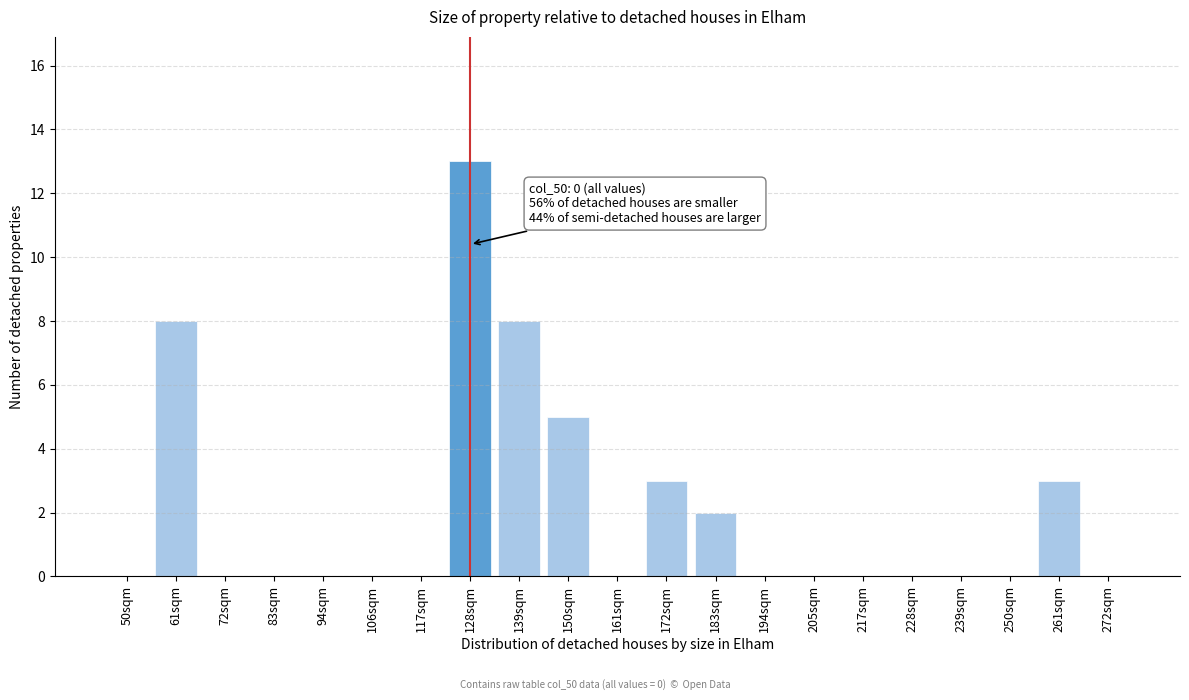

Reading left to right, transcribe all the data shown in this chart.

50sqm=0	61sqm=8	72sqm=0	83sqm=0	94sqm=0	106sqm=0	117sqm=0	128sqm=13	139sqm=8	150sqm=5	161sqm=0	172sqm=3	183sqm=2	194sqm=0	205sqm=0	217sqm=0	228sqm=0	239sqm=0	250sqm=0	261sqm=3	272sqm=0